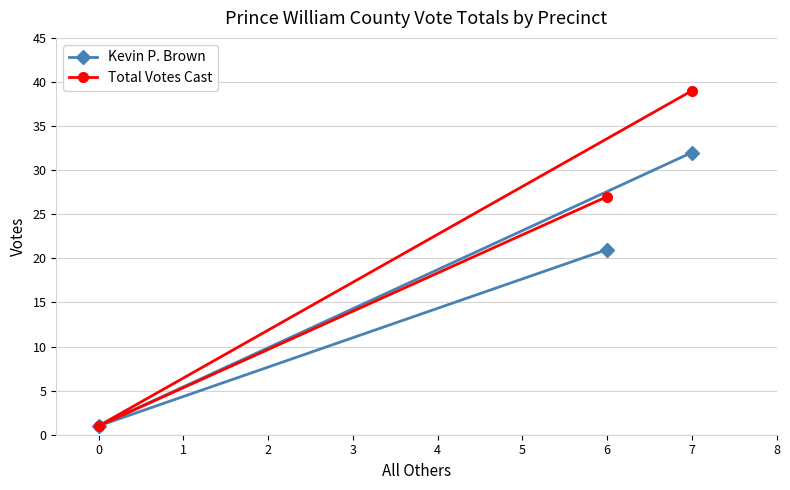

Which series has the largest total across all categories?

Total Votes Cast